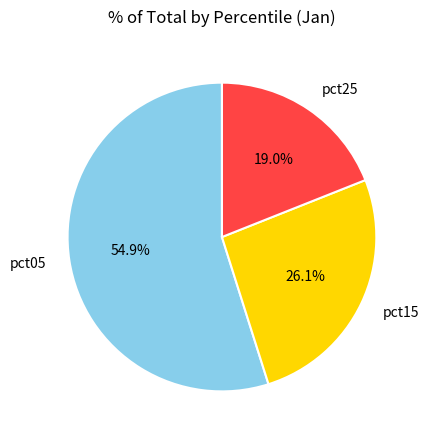

Does pct05 account for over 50% of the chart?

Yes